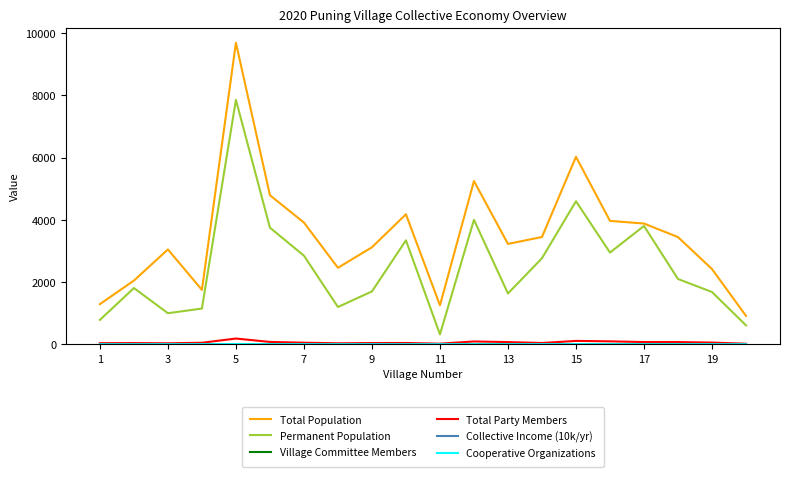

What is the maximum value for Permanent Population?

7859.0